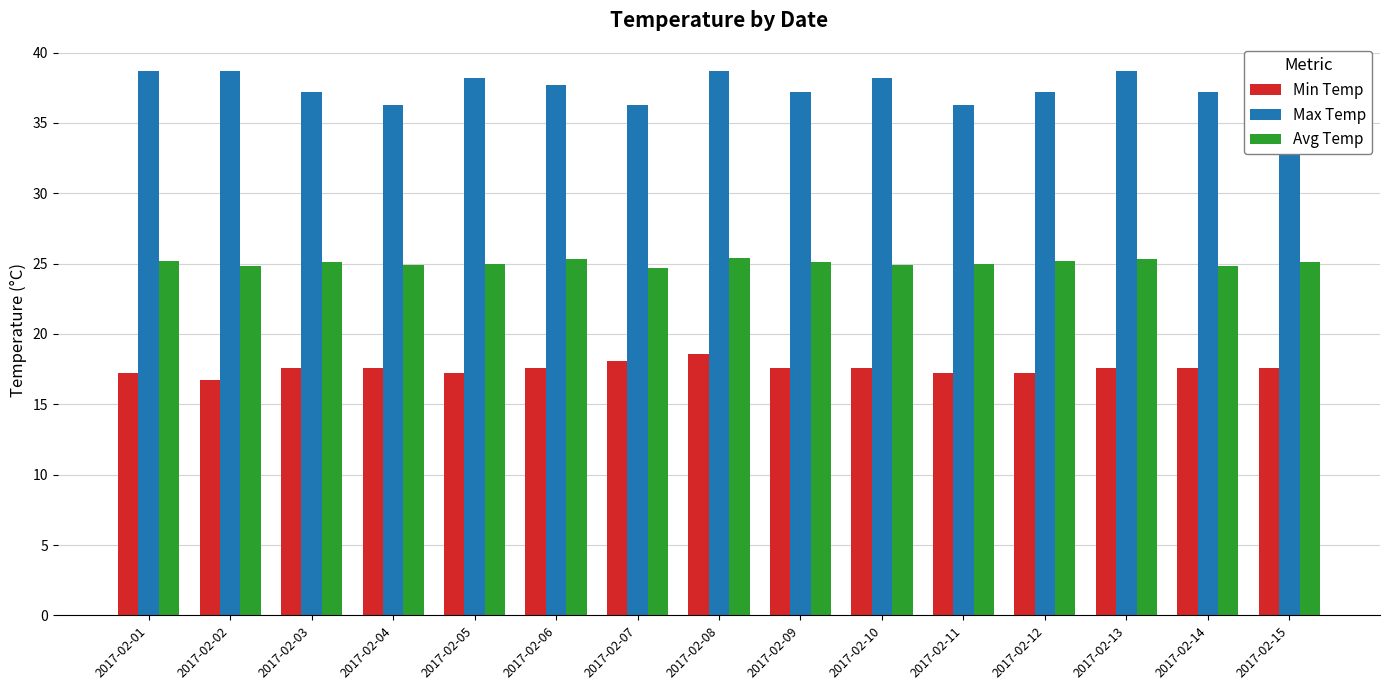

What is the difference between the Max Temp values at 2017-02-15 and 2017-02-07?

1.9